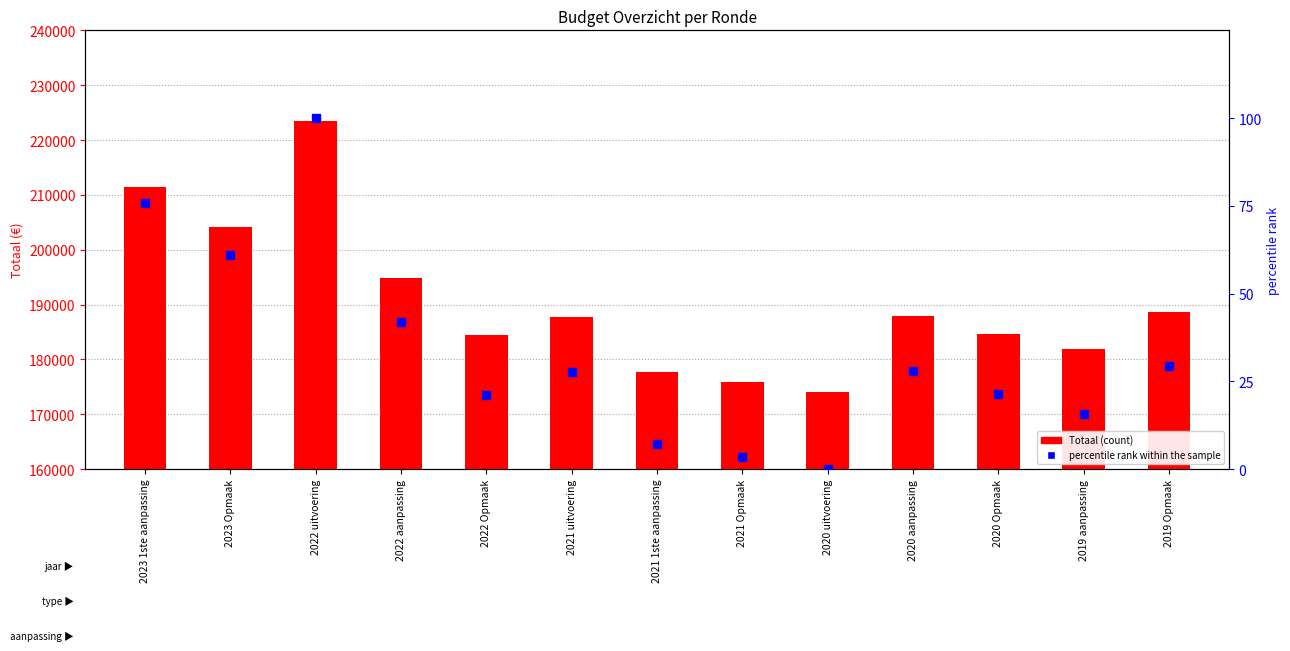

At how many categories does at least one series exceed 150453?

13